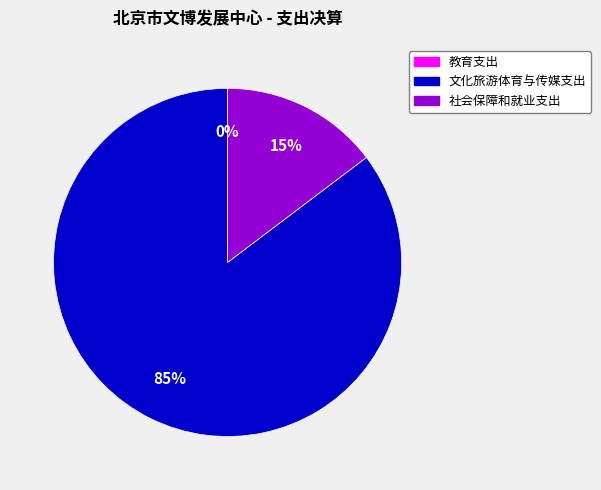

What is the largest slice in the pie chart?

文化旅游体育与传媒支出